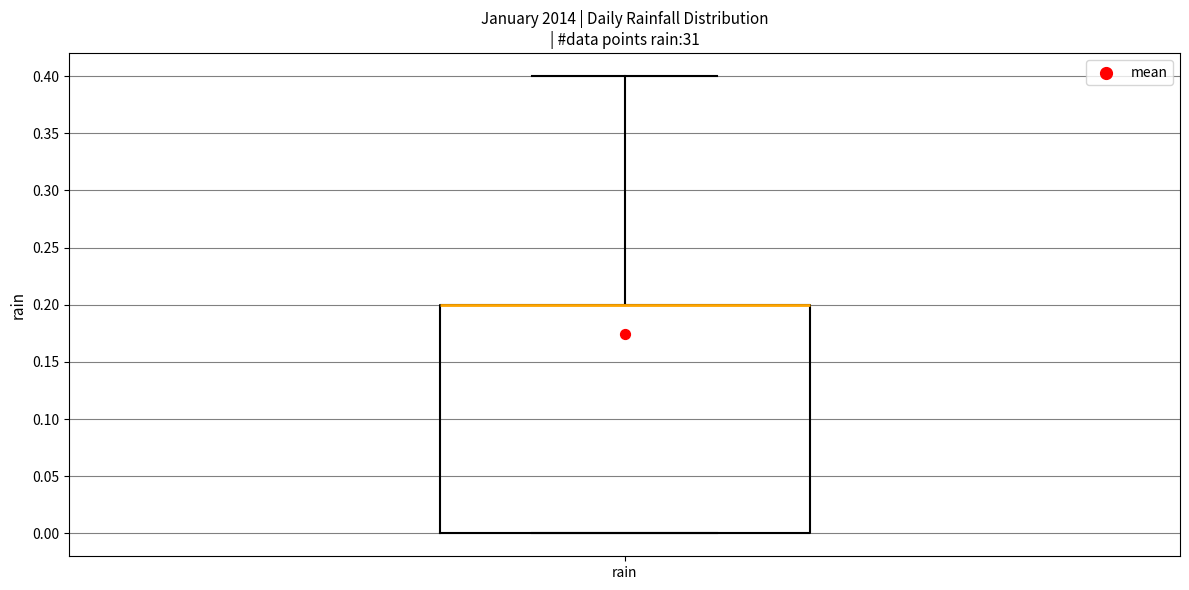

Where does the upper whisker of the box for rain end on the y-axis? The values are not printed on the chart, so give them approximately, as read against the axis.

0.4